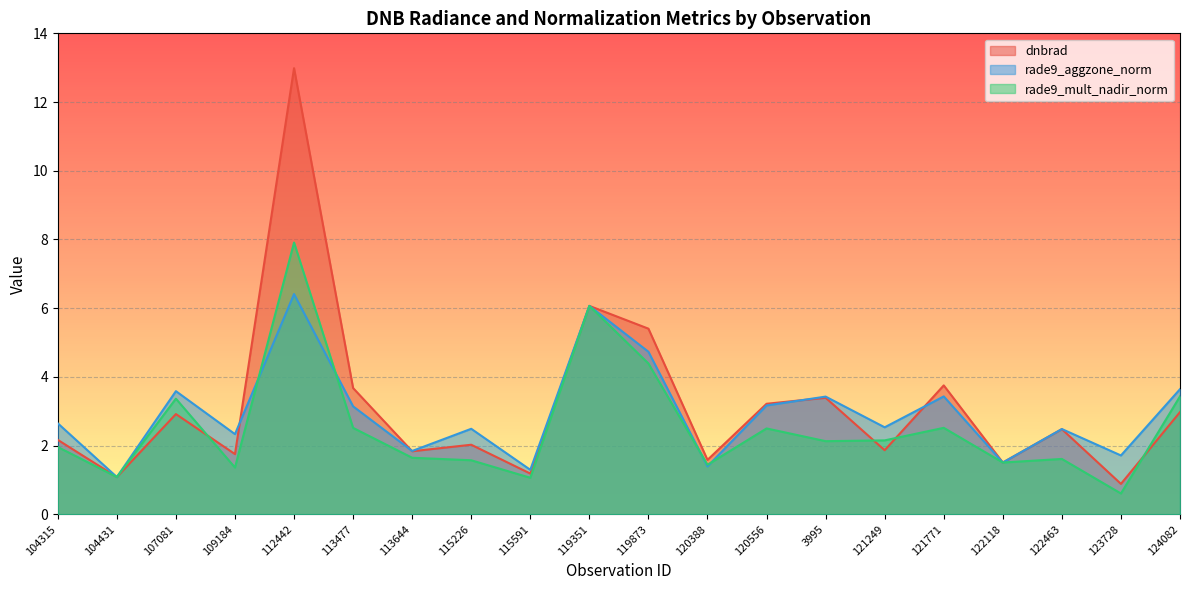

Which series changed the most between 115591 and 122463?

dnbrad